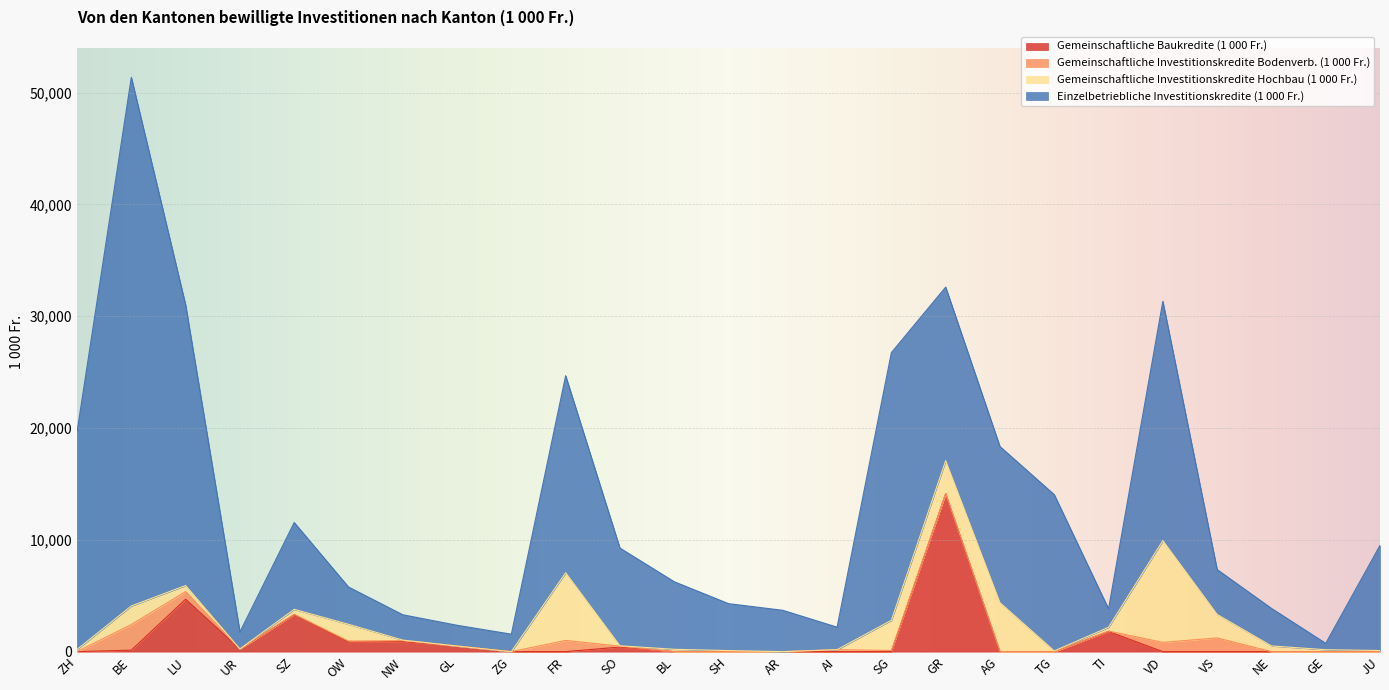

What is the difference between the second highest and second lowest values in the Gemeinschaftliche Investitionskredite Bodenverb. (1 000 Fr.) series?

1226.0